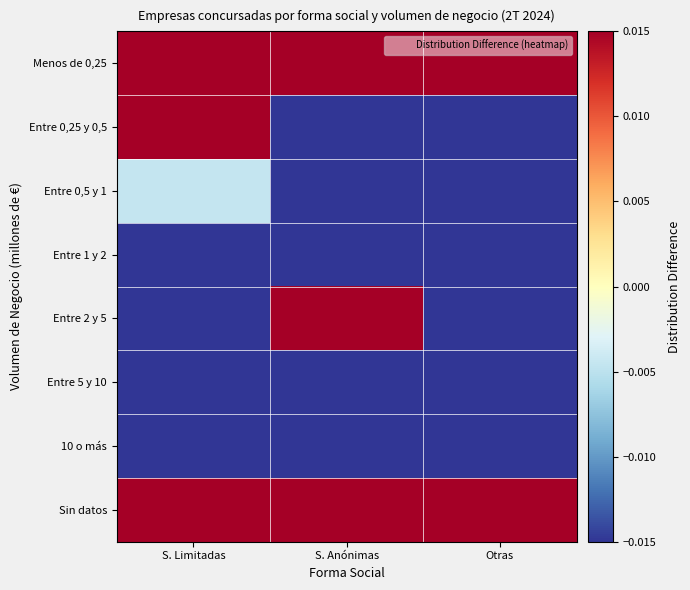

Reading left to right, list all the values displayed in this chart.

Menos de 0,25: S. Limitadas=0.2	S. Anónimas=0.1	Otras=0.0
Entre 0,25 y 0,5: S. Limitadas=0.0	S. Anónimas=-0.1	Otras=-0.1
Entre 0,5 y 1: S. Limitadas=-0.0	S. Anónimas=-0.0	Otras=-0.0
Entre 1 y 2: S. Limitadas=-0.1	S. Anónimas=-0.1	Otras=-0.1
Entre 2 y 5: S. Limitadas=-0.1	S. Anónimas=0.1	Otras=-0.1
Entre 5 y 10: S. Limitadas=-0.1	S. Anónimas=-0.0	Otras=-0.1
10 o más: S. Limitadas=-0.1	S. Anónimas=-0.1	Otras=-0.1
Sin datos: S. Limitadas=0.1	S. Anónimas=0.1	Otras=0.5